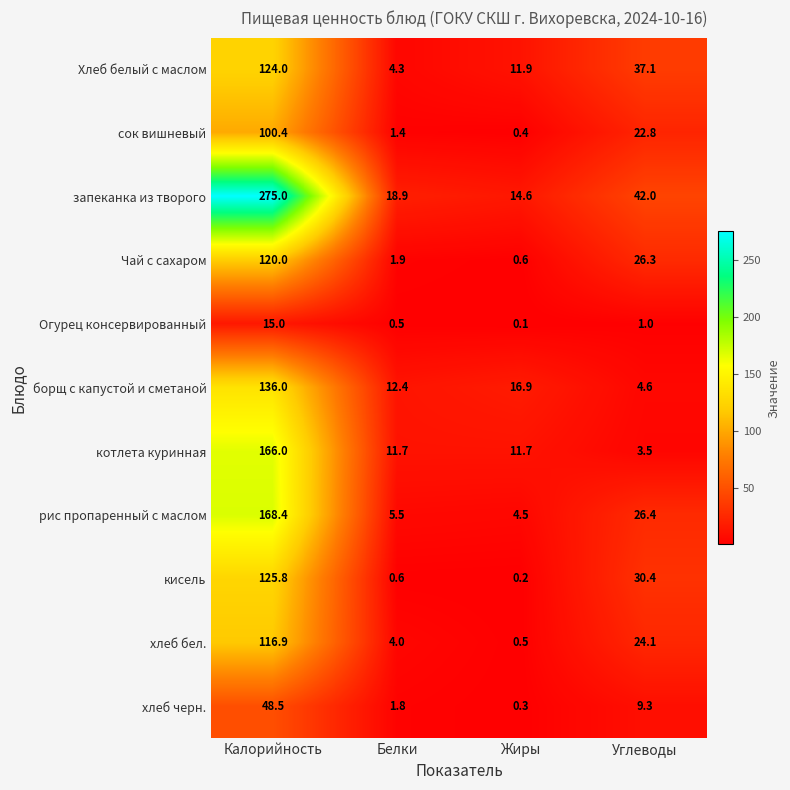

How many series are shown in this chart?

11